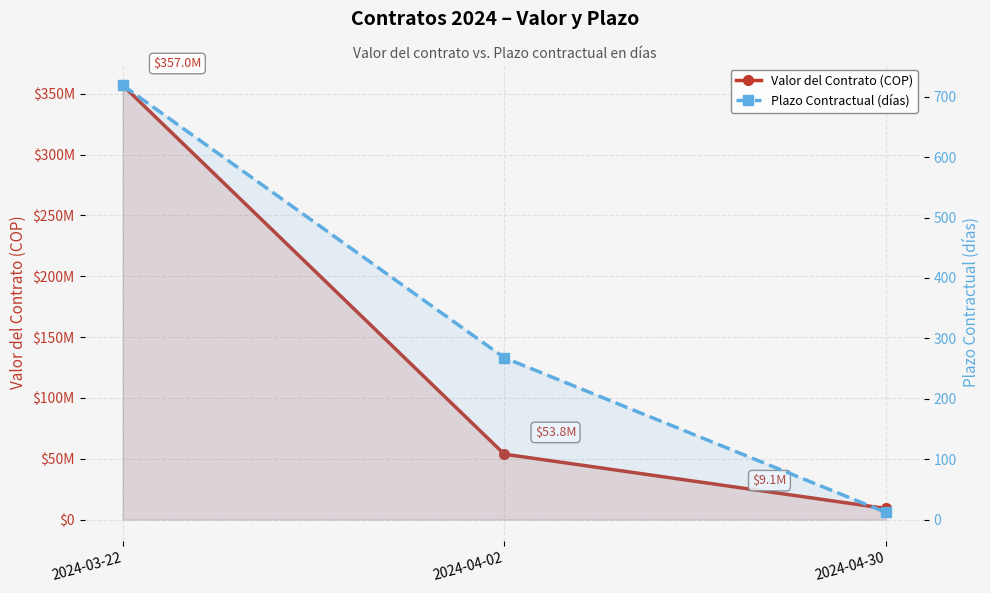

Which has a higher value, 2024-03-22 or 2024-04-02?

2024-03-22